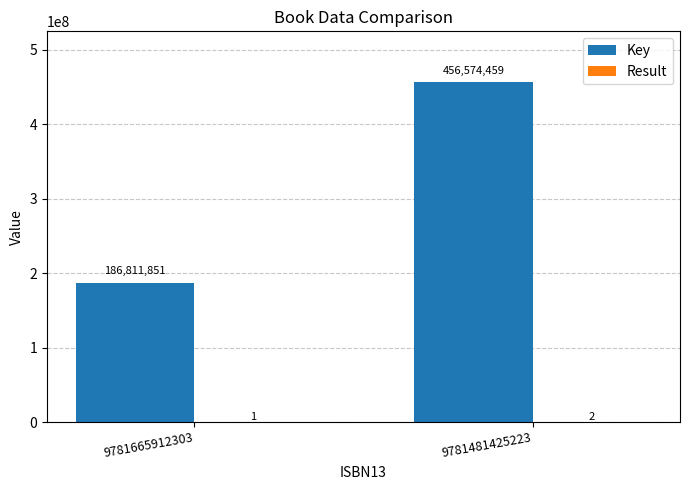

Which series has the largest total across all categories?

Key